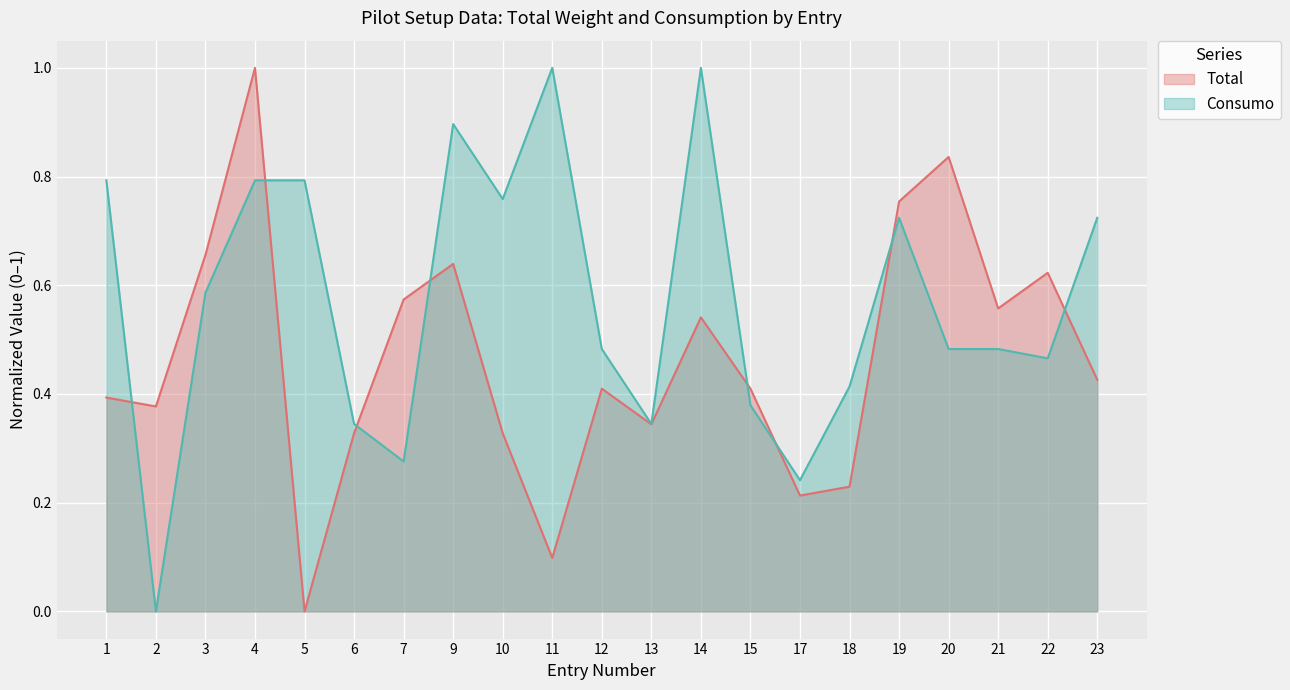

Reading left to right, transcribe all the data shown in this chart.

Total: 0.4	0.4	0.7	1.0	0.0	0.3	0.6	0.6	0.3	0.1	0.4	0.3	0.5	0.4	0.2	0.2	0.8	0.8	0.6	0.6	0.4
Consumo: 0.8	0.0	0.6	0.8	0.8	0.3	0.3	0.9	0.8	1.0	0.5	0.3	1.0	0.4	0.2	0.4	0.7	0.5	0.5	0.5	0.7